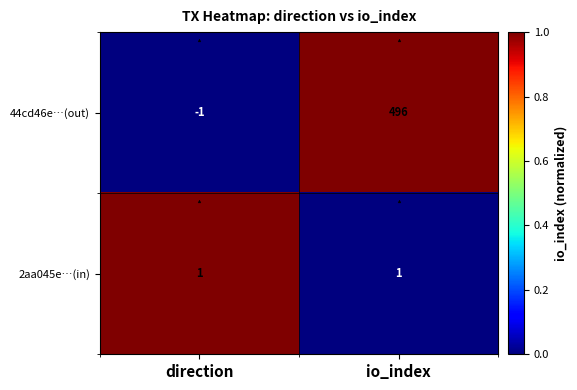

What is the difference between the 44cd46e…(out) values at direction and io_index?

497